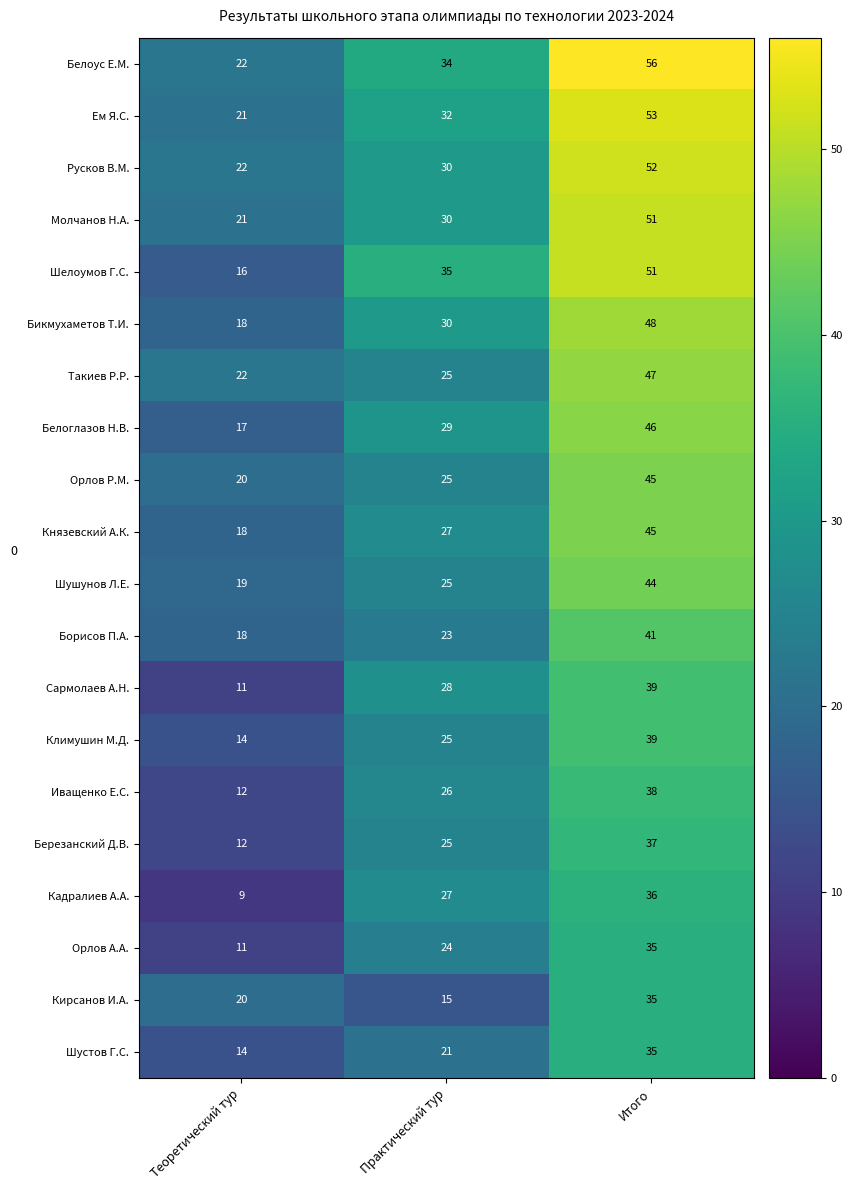

List the labels in order of Орлов Р.М. value, smallest first.

Теоретический тур, Практический тур, Итого